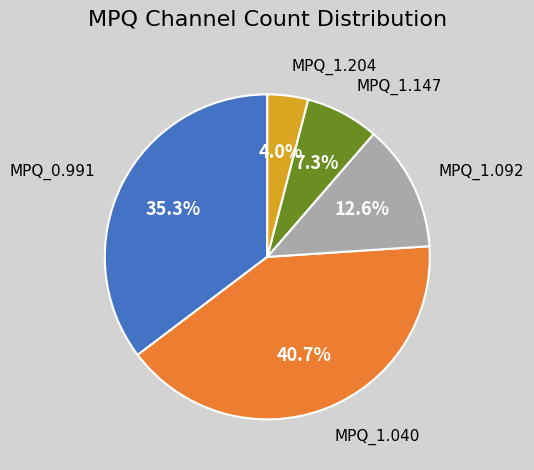

Is there a majority slice in this chart?

No